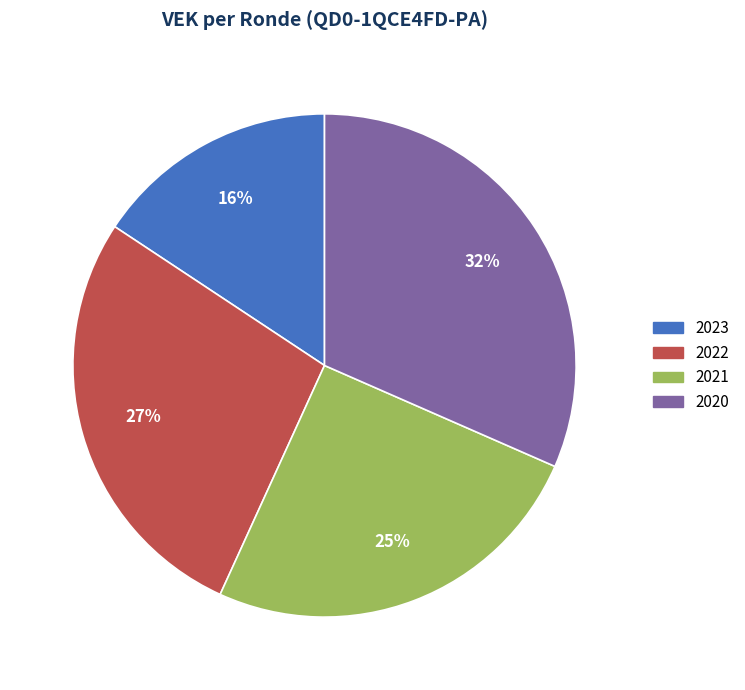

To the nearest percent, what is the difference between the 2022 and 2021 slice percentages?

2%